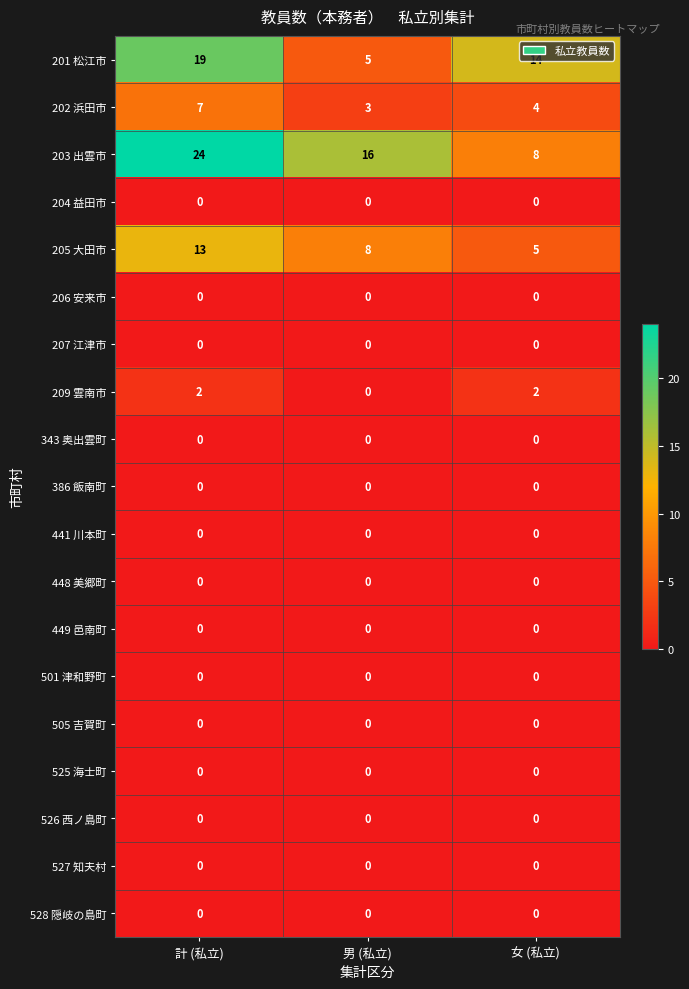

Count the number of data series in this chart.

19